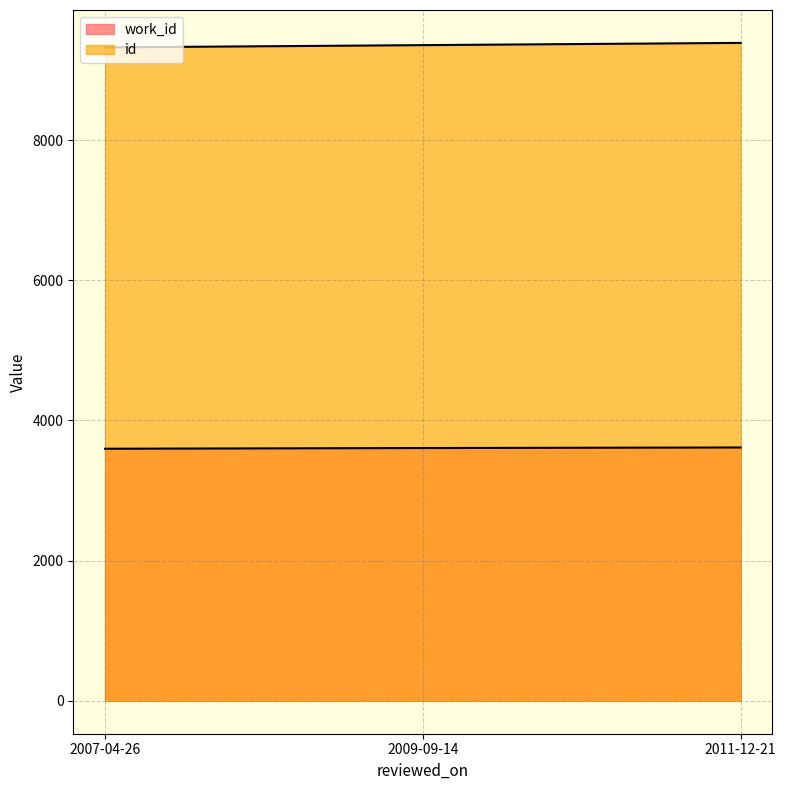

What is the average value of the id series?

9356